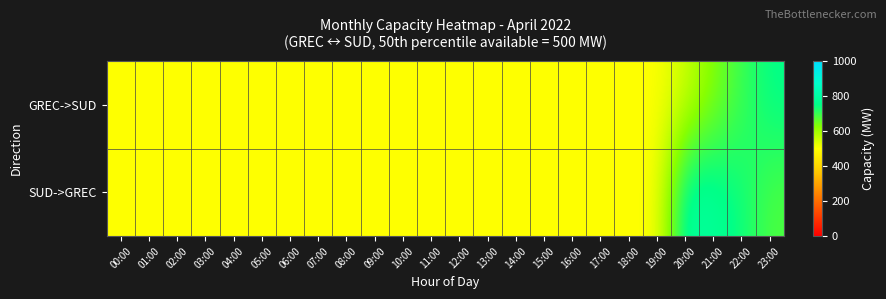

What is the total value across all series at 04:00?

1000.0